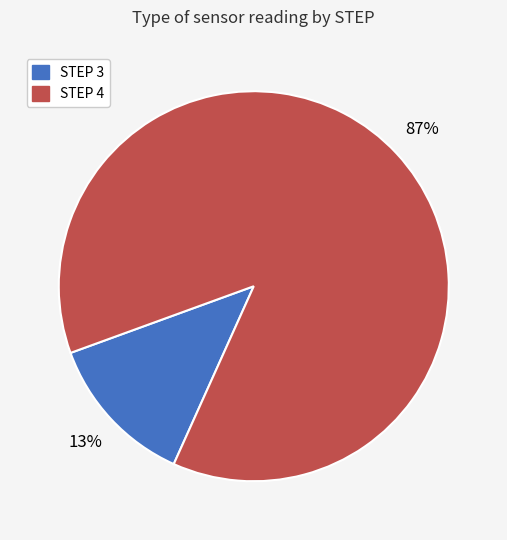

Does STEP 3 represent more than half of the total?

No